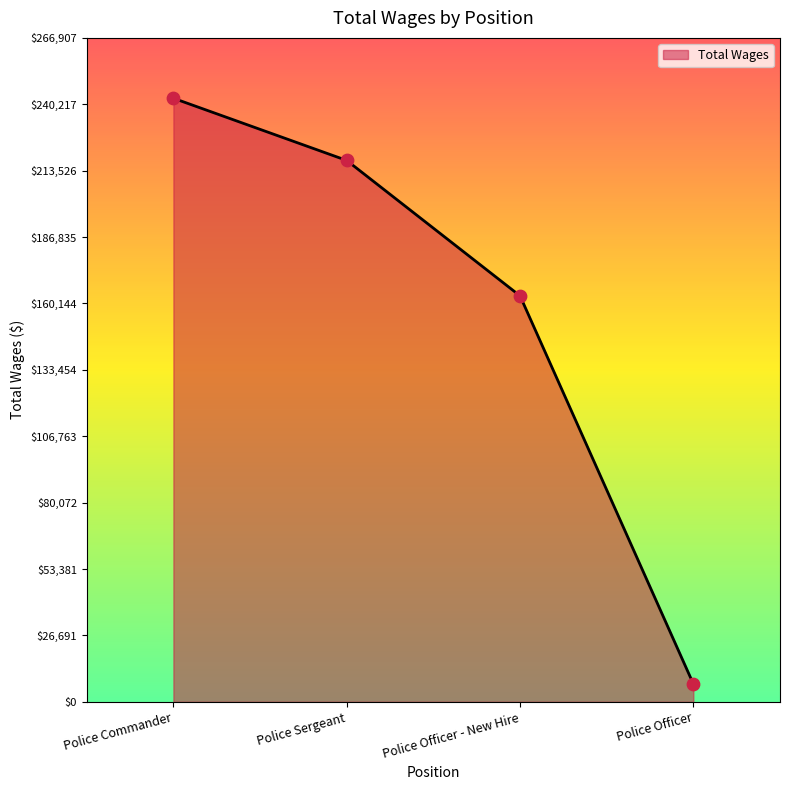

Which has a higher value, Police Commander or Police Officer?

Police Commander